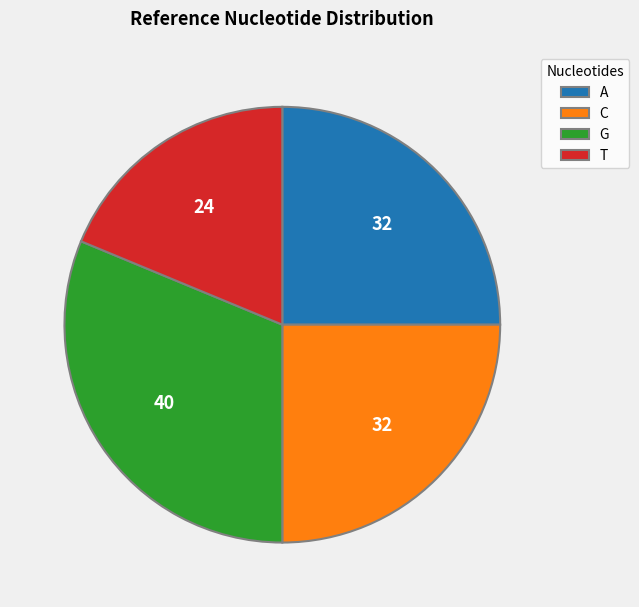

Which has a higher value, G or T?

G